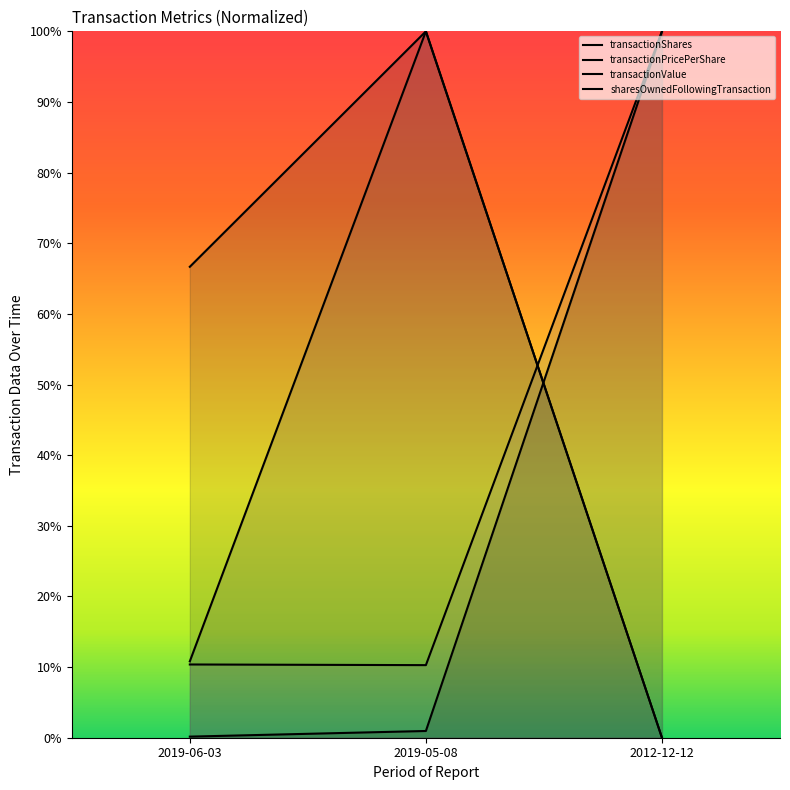

True or false: transactionValue has a value of 1.3 at 2019-05-08.

False